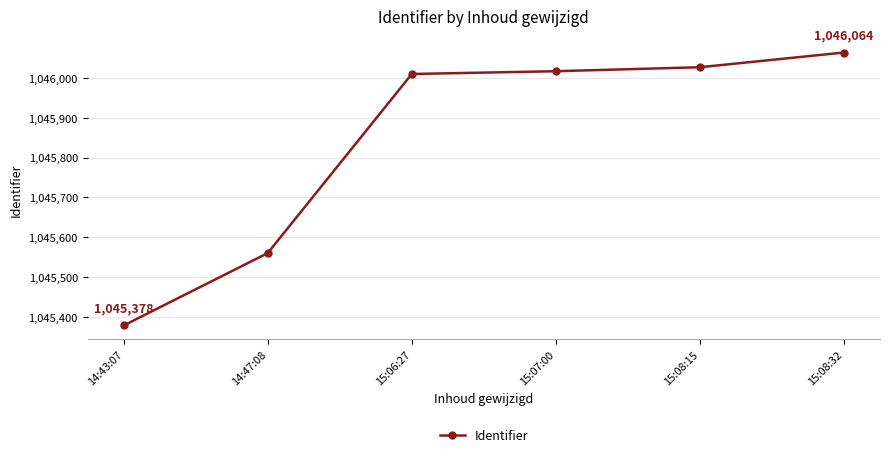

Read the value at 15:08:15, to the nearest 100.

1046000